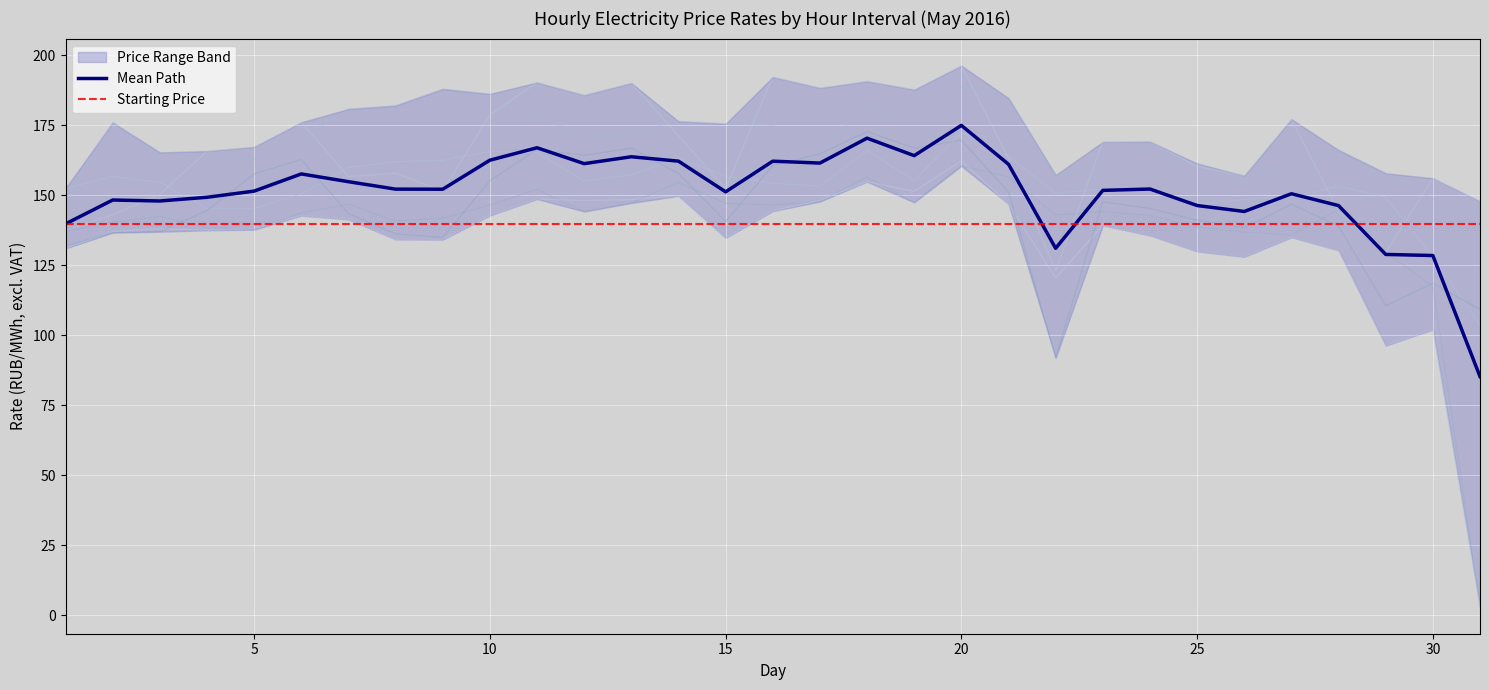

What is the spread (max minus min) of values at 2?

39.3